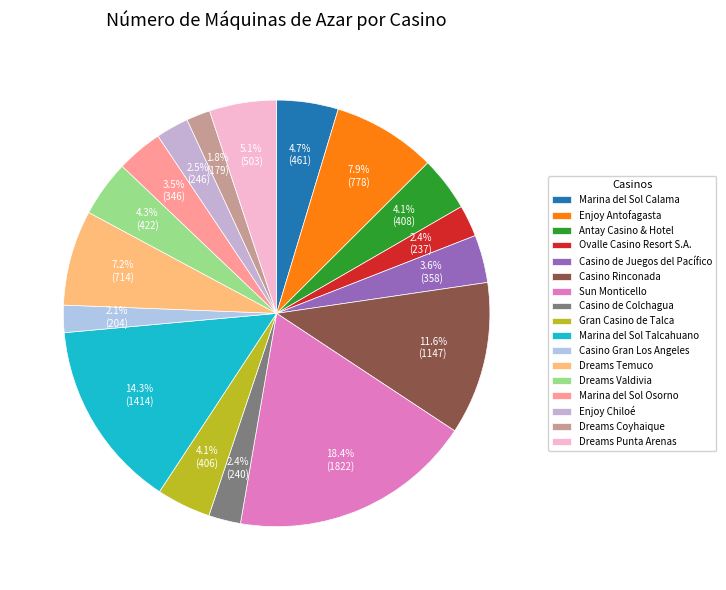

Do Enjoy Chiloé and Dreams Valdivia together represent more than half of the pie?

No